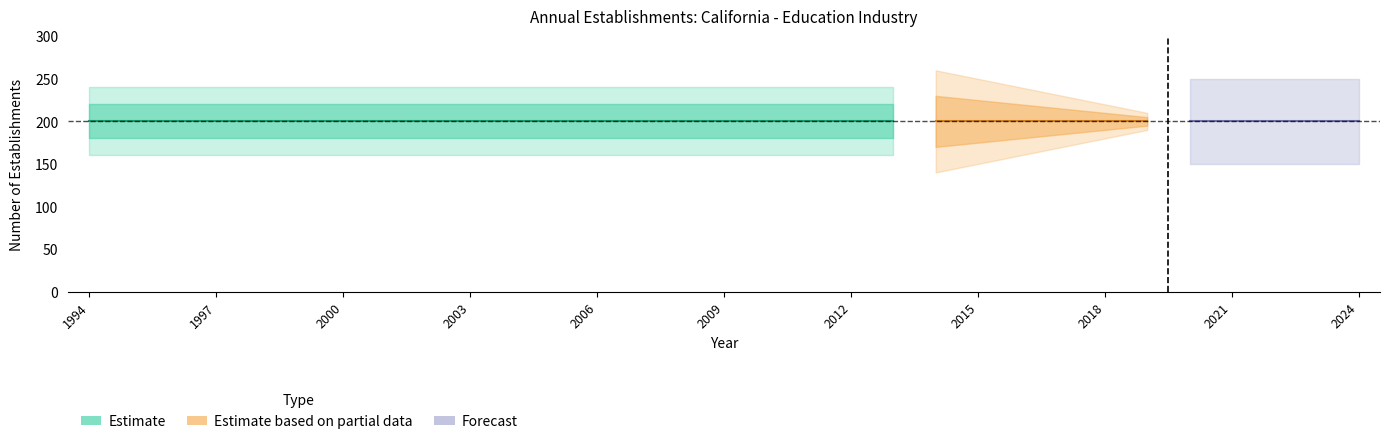

The value of Total Establishments at 2015 is 54. True or false?

False